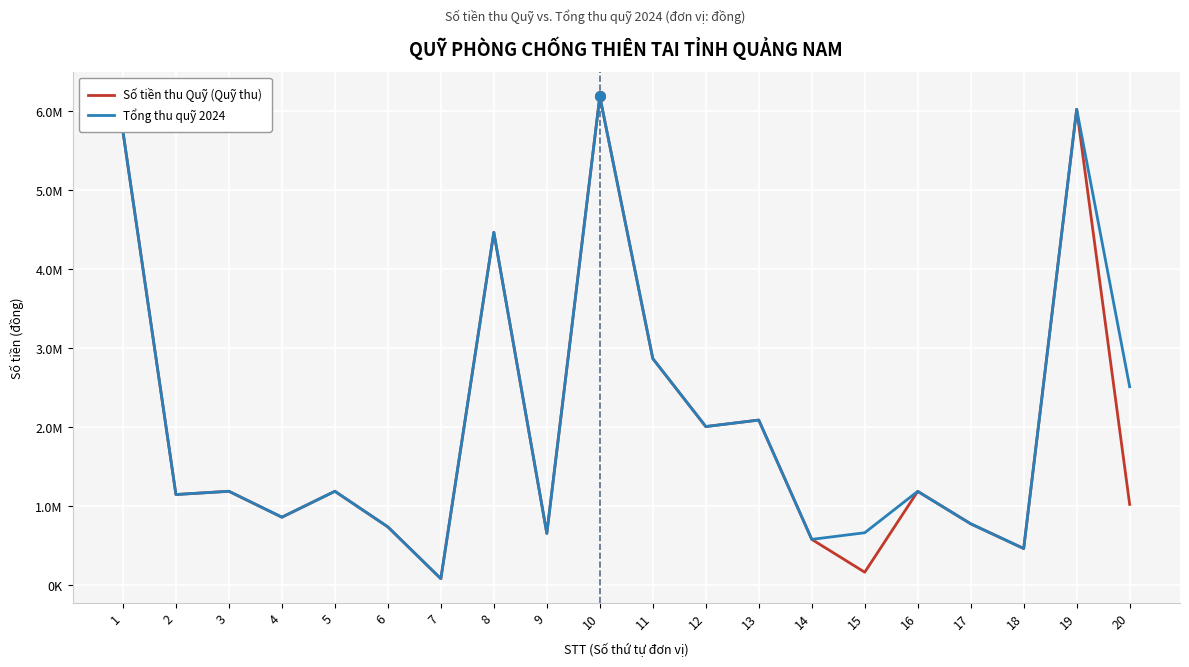

What are all the series names shown in the legend?

Số tiền thu Quỹ (Quỹ thu), Tổng thu quỹ 2024